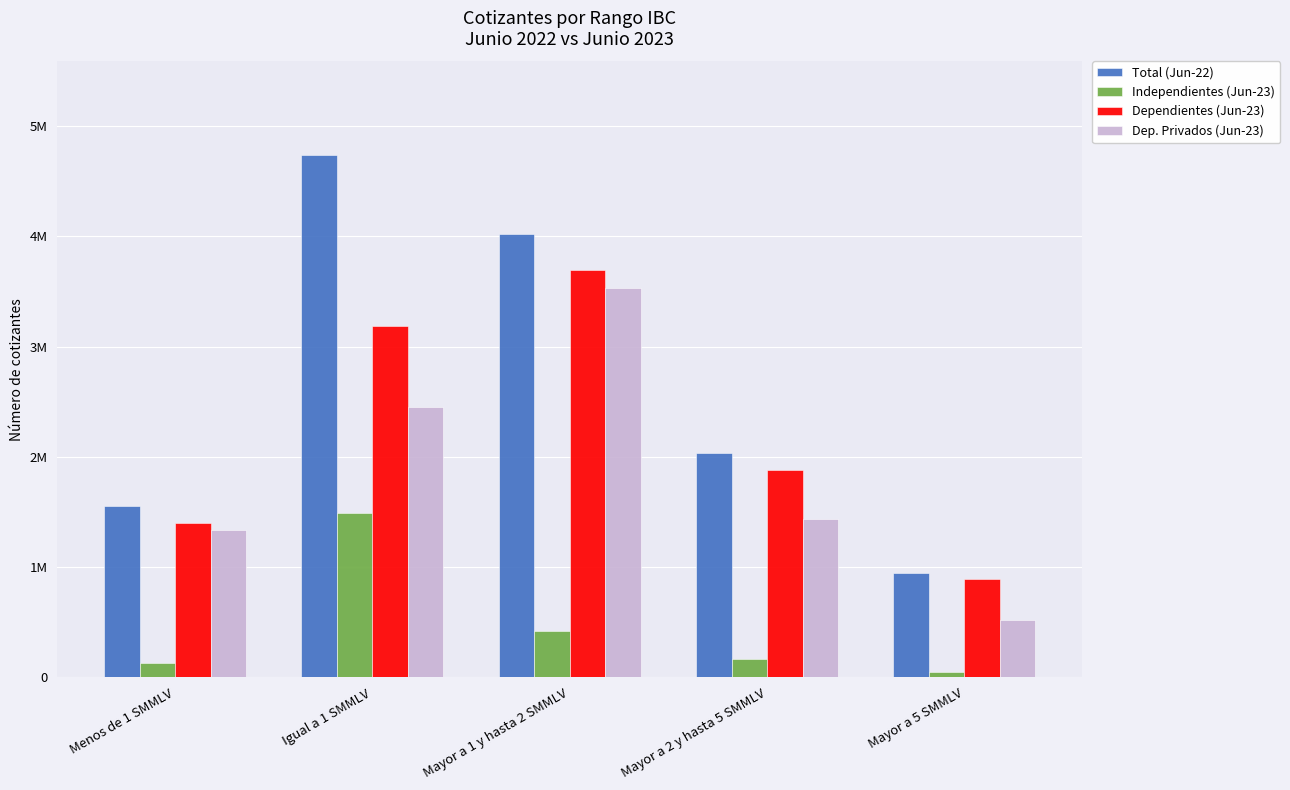

What is the highest value of the Independientes (Jun-23) series?

1489783